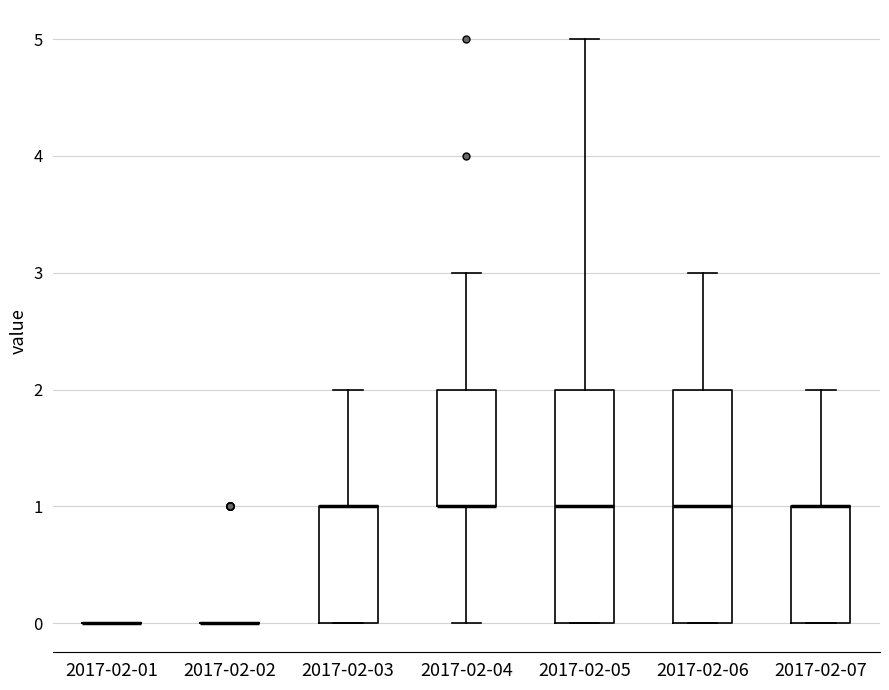

Where does the upper whisker of the box for 2017-02-07 end on the y-axis? The values are not printed on the chart, so give them approximately, as read against the axis.

2